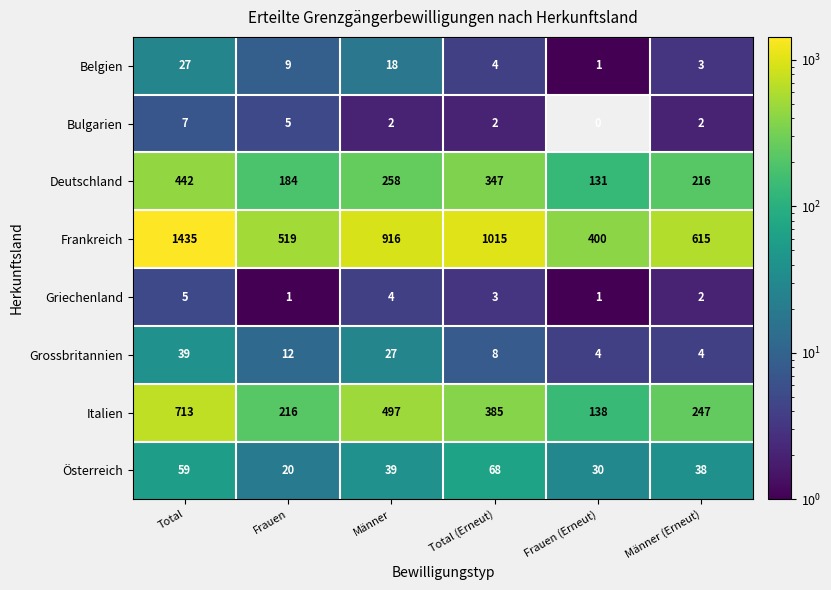

Count the Griechenland values in the range 1 to 4.

5